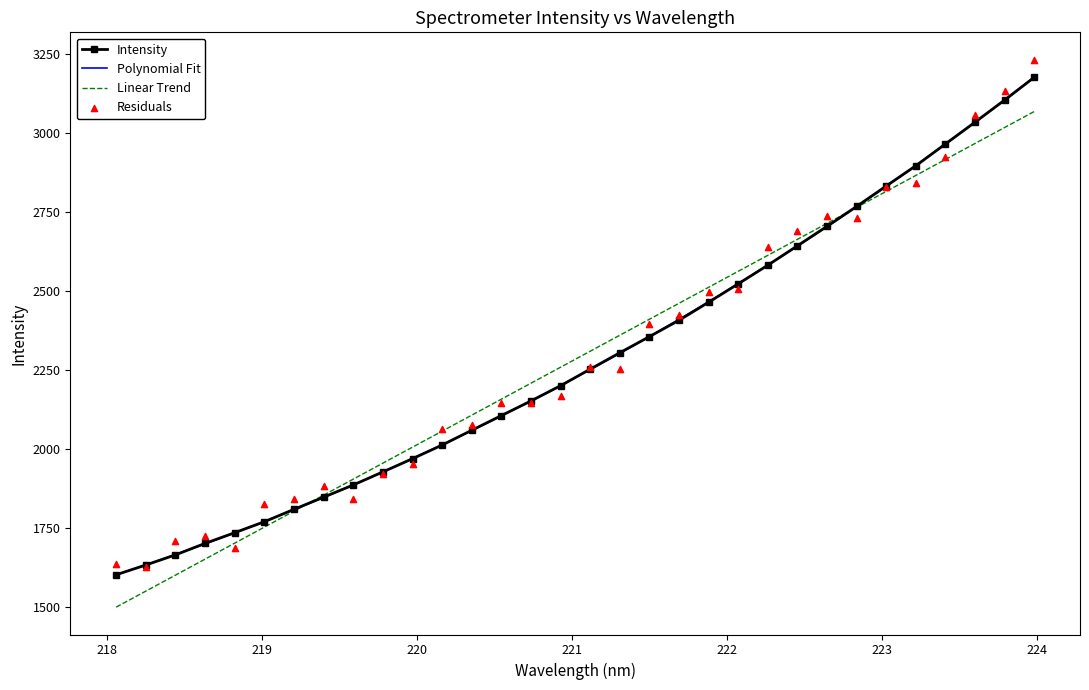

Between 221.8812 and 222.0721, which is larger?

222.0721